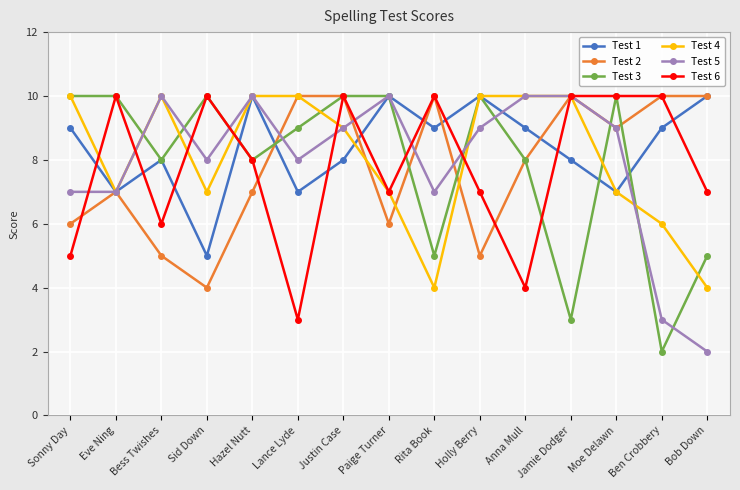

How many Test 3 values are between 5 and 10?

13